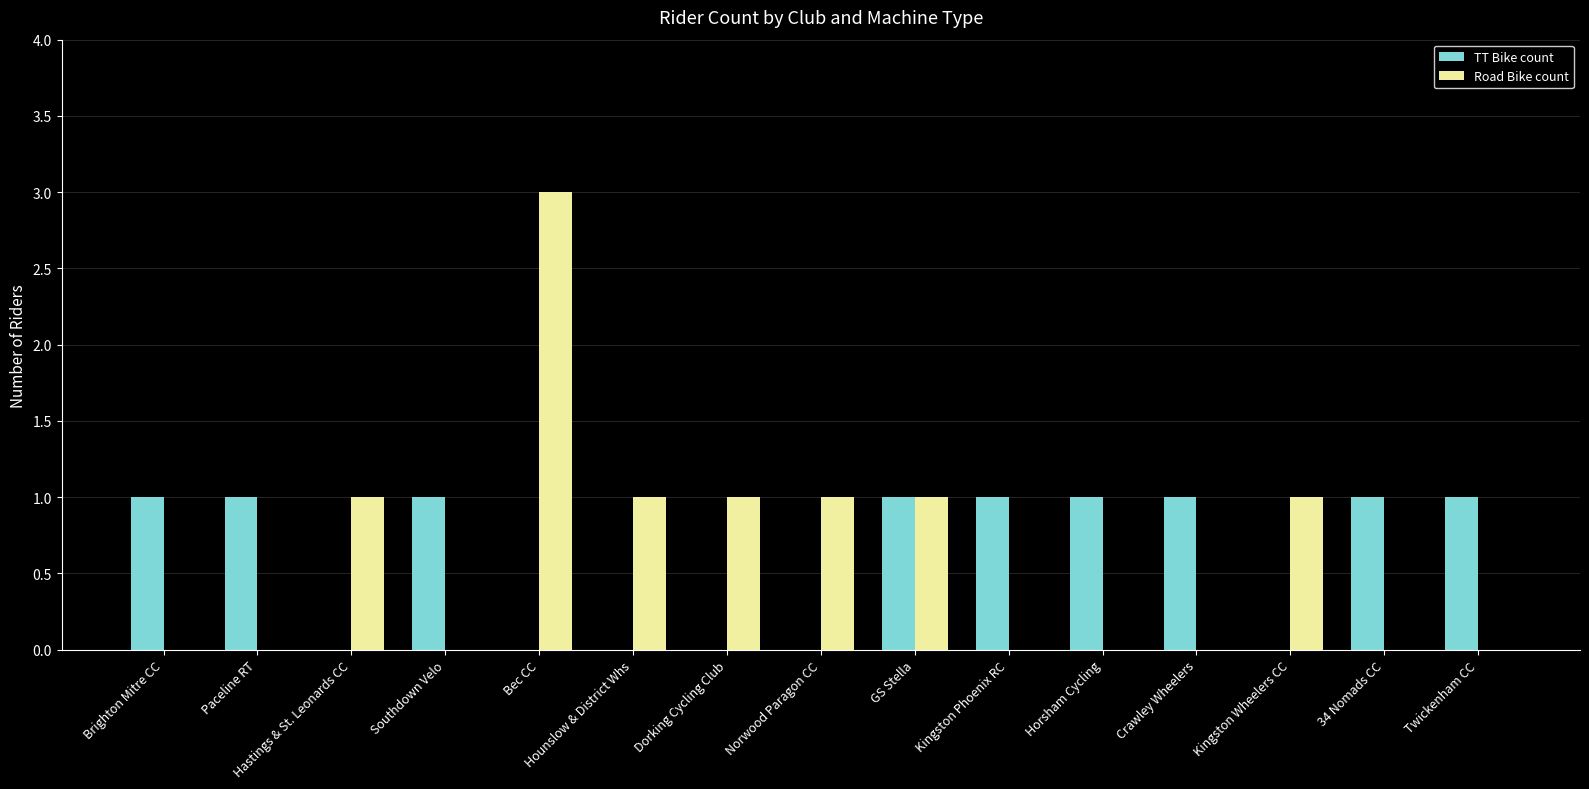

Between Bec CC and Twickenham CC, which series saw the biggest shift?

Road Bike count